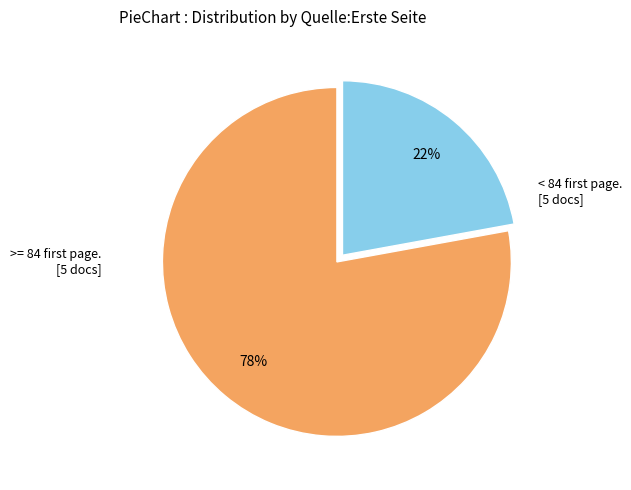

To the nearest percent, what is the average slice percentage?

50%